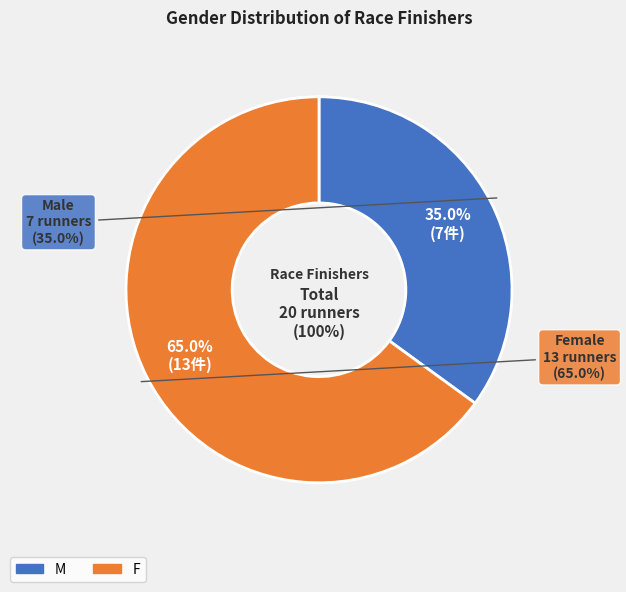

Count the number of slices in the pie.

2